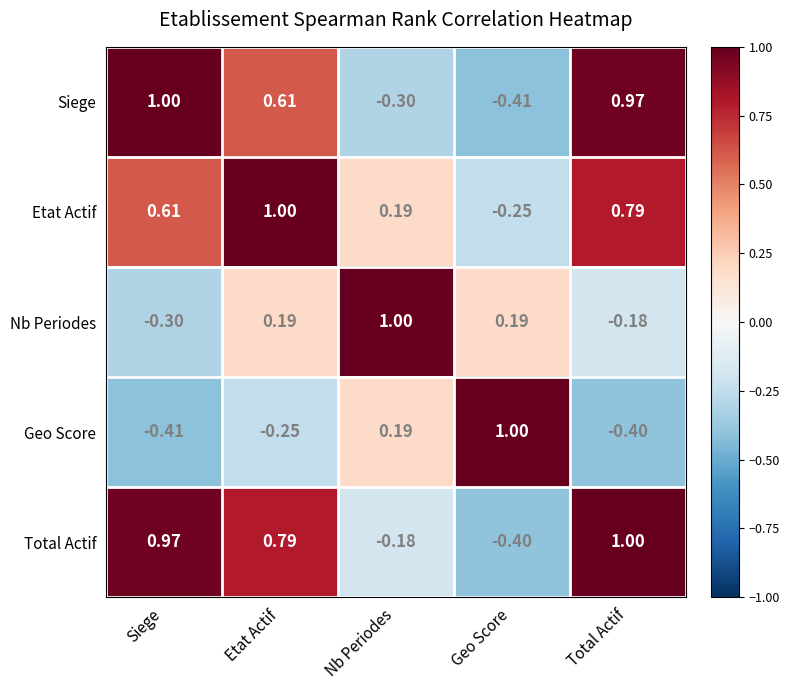

At Etat Actif, list the series in order from largest to smallest.

Etat Actif, Total Actif, Siege, Nb Periodes, Geo Score